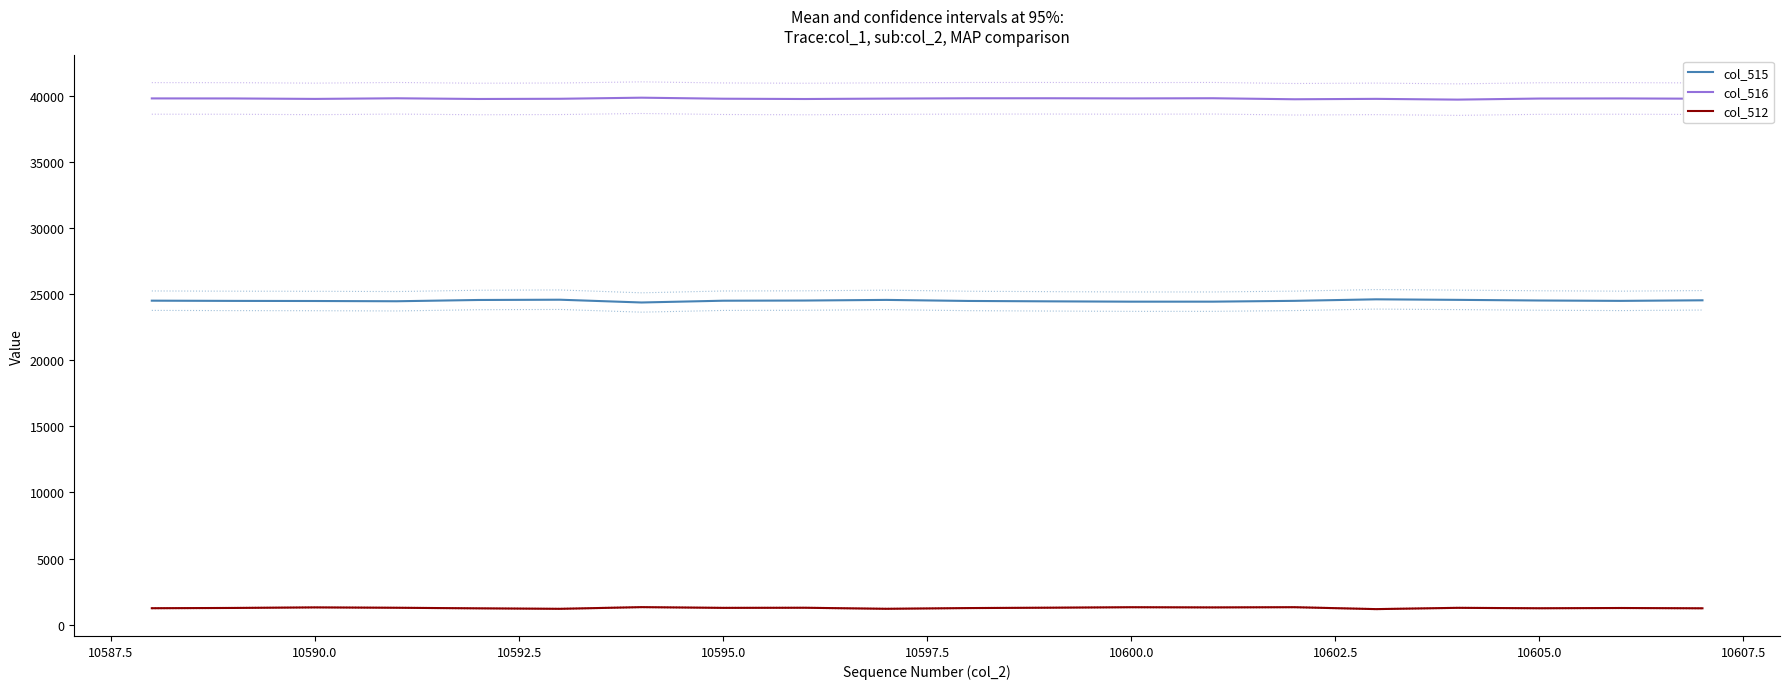

What are all the series names shown in the legend?

col_515, col_516, col_512